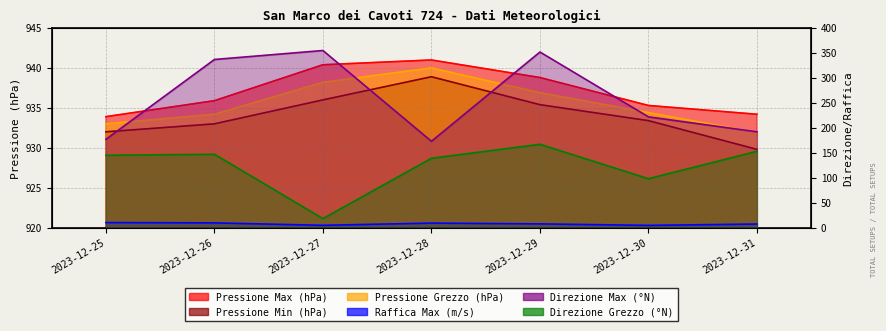

What are all the series names shown in the legend?

Pressione Max (hPa), Pressione Min (hPa), Pressione Grezzo (hPa), Raffica Max (m/s), Direzione Max (°N), Direzione Grezzo (°N)